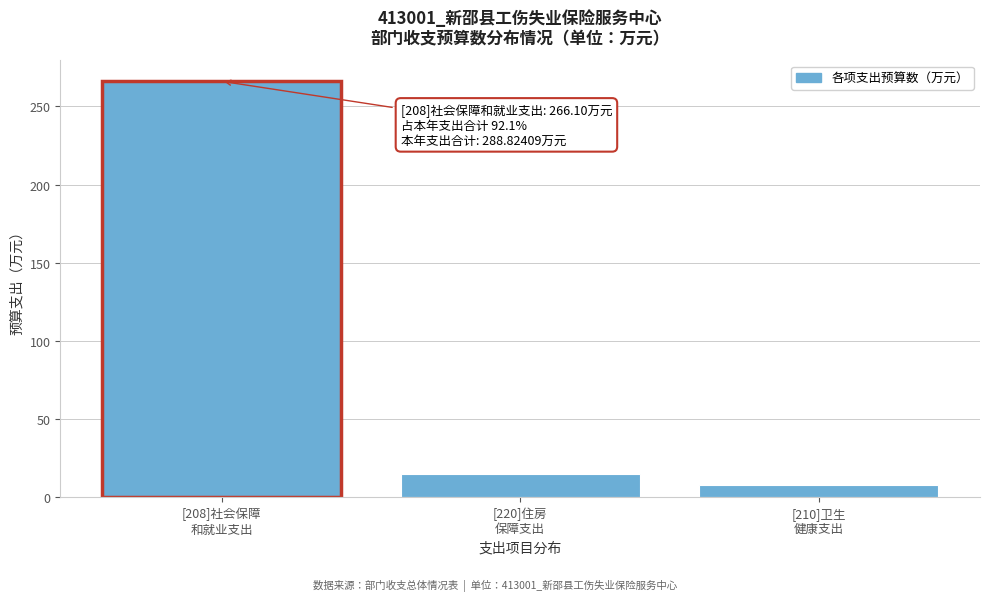

What is the value of the 3rd bar from the left?

7.8